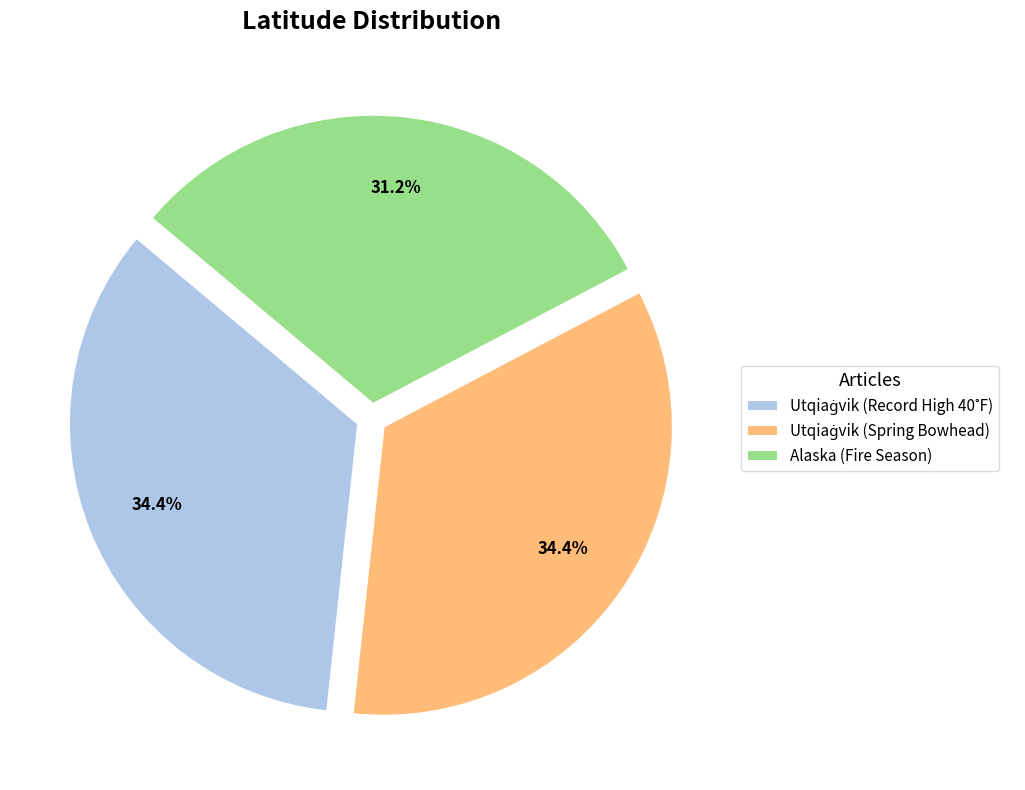

Is there any slice that represents more than half of the pie?

No